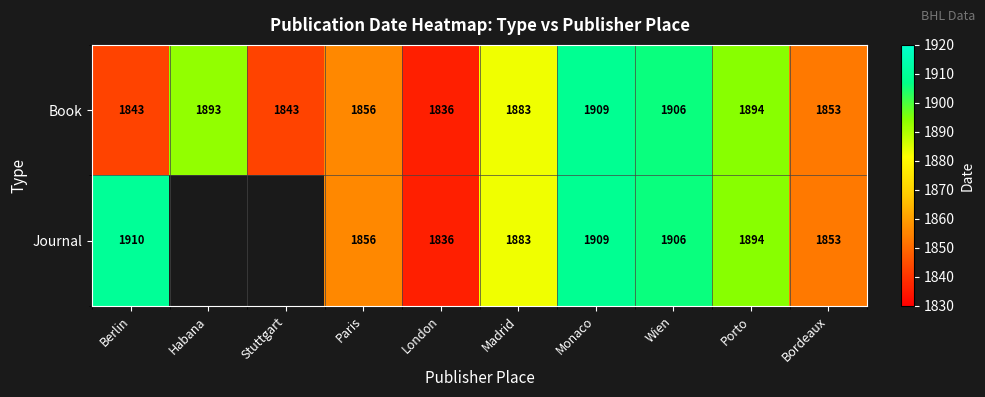

Is it true that Journal equals 503.0 at Bordeaux?

False